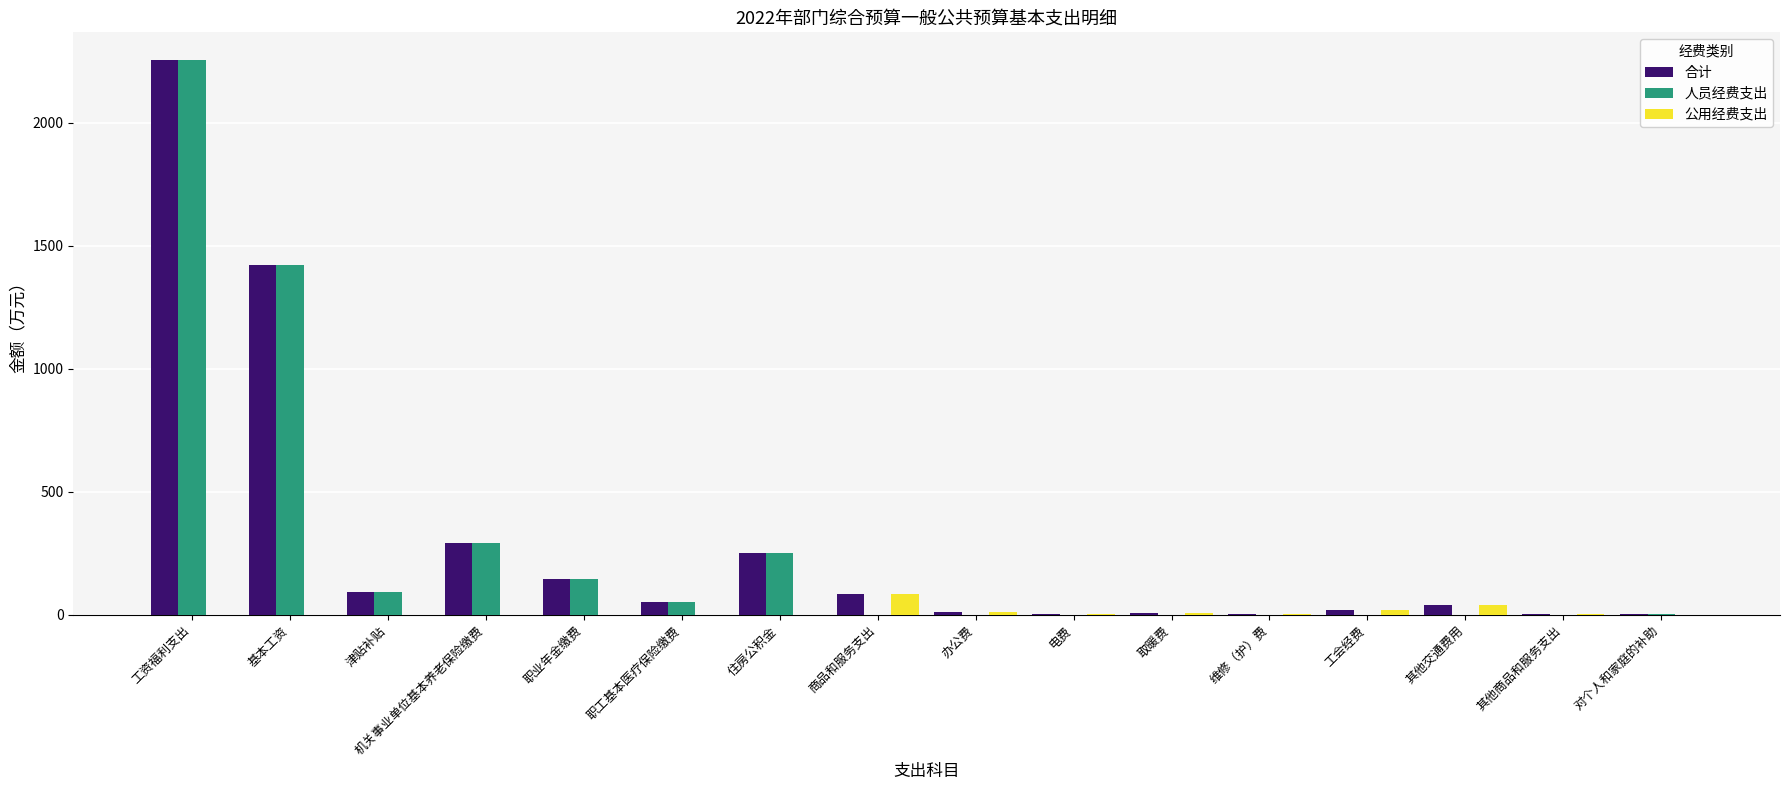

How many distinct data groups are displayed?

3